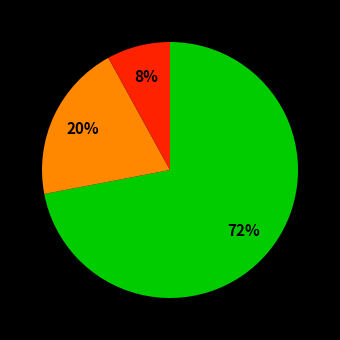

To the nearest percent, what is the average slice percentage?

33%